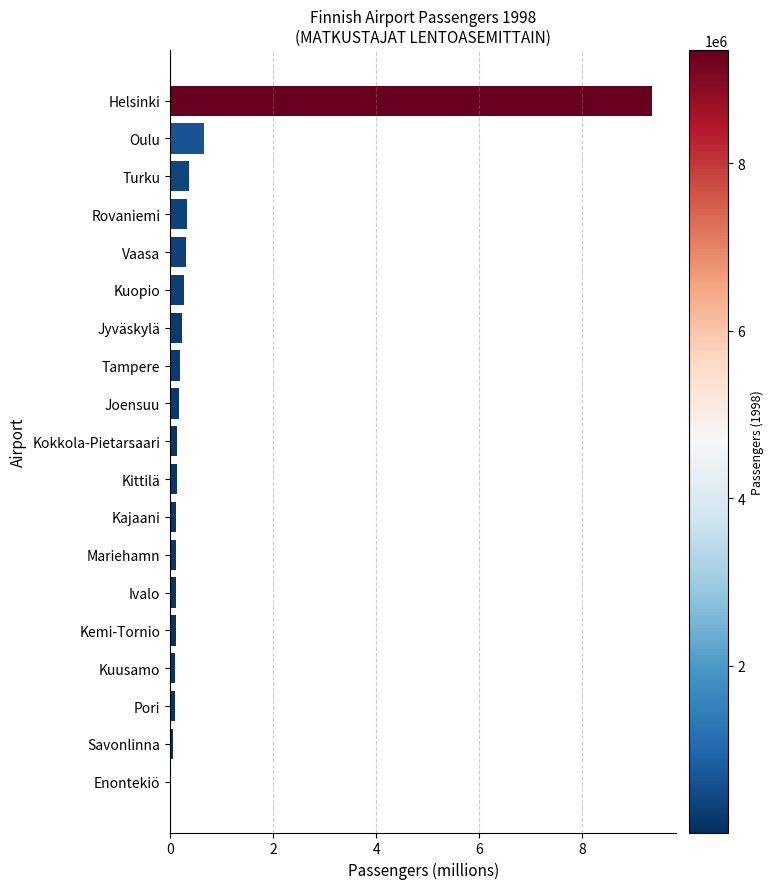

What is the approximate value at Kuopio?

0.3